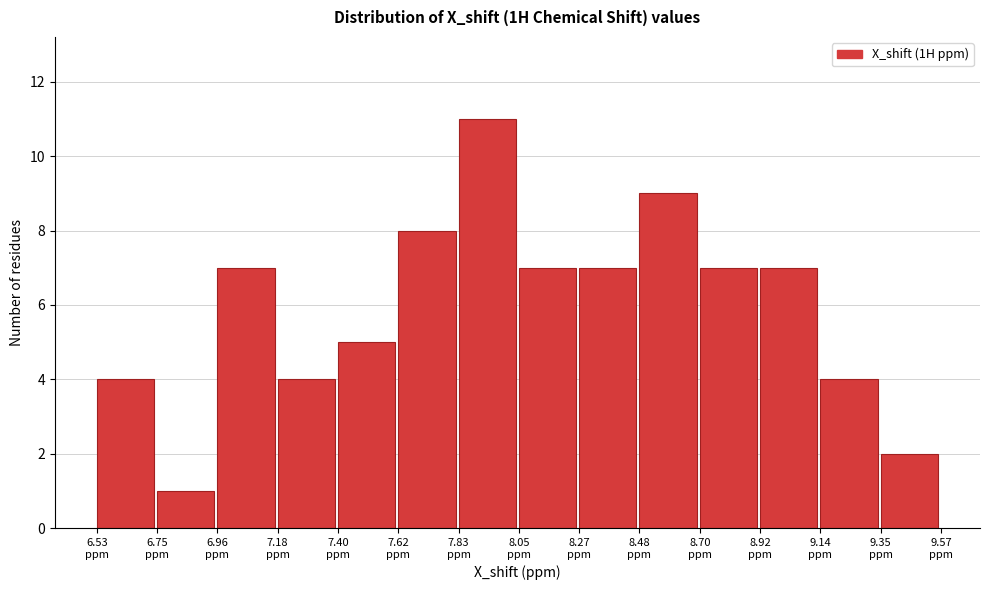

Over which range of the x-axis is the bar tallest?

7.85 to 8.05